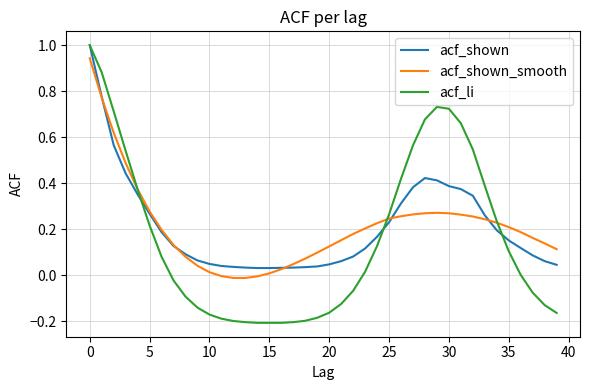

What is the maximum value for acf_li?

1.0